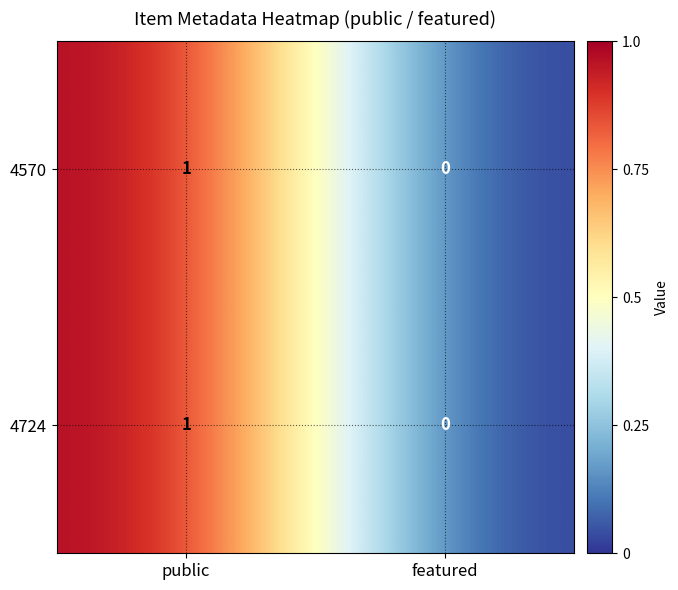

Is it true that 4570 equals 1 at public?

True